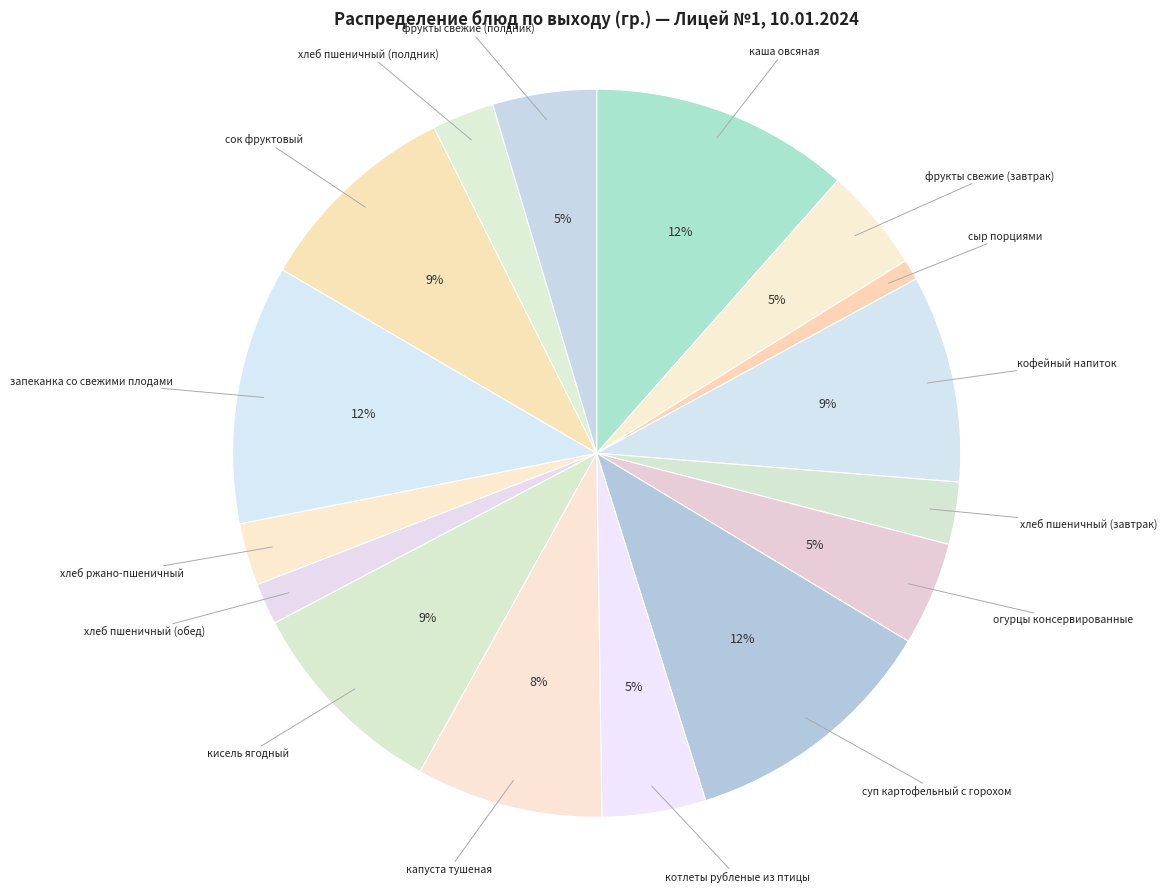

What is the smallest slice in the pie chart?

сыр порциями